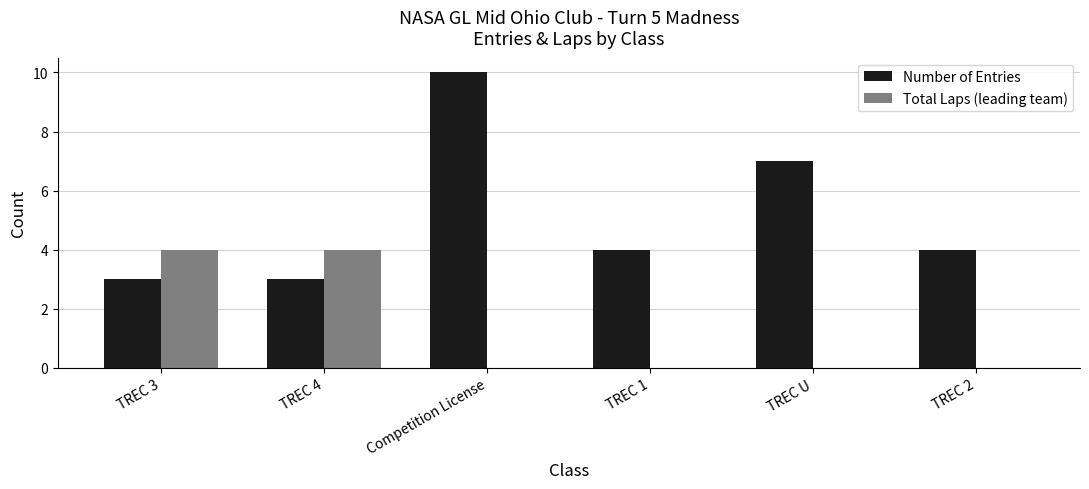

What are all the series names shown in the legend?

Number of Entries, Total Laps (leading team)